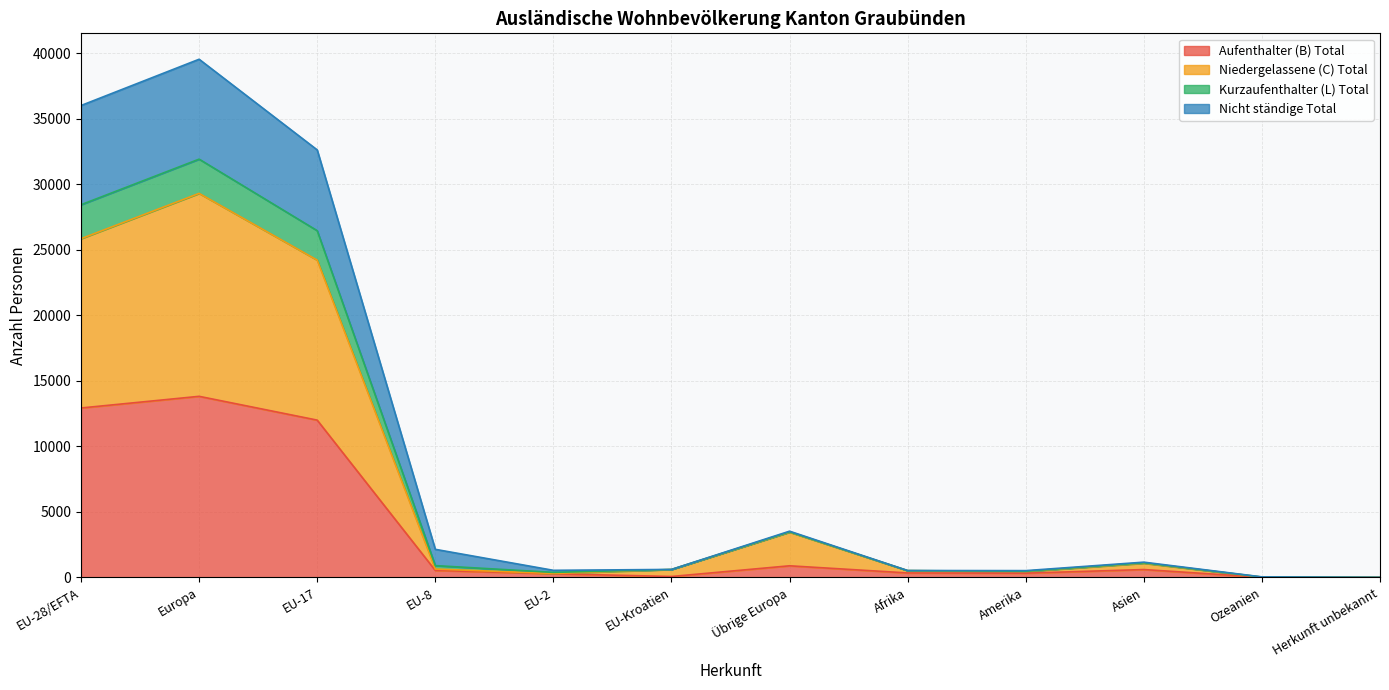

What value does the Aufenthalter (B) Total series have at Europa?

13822